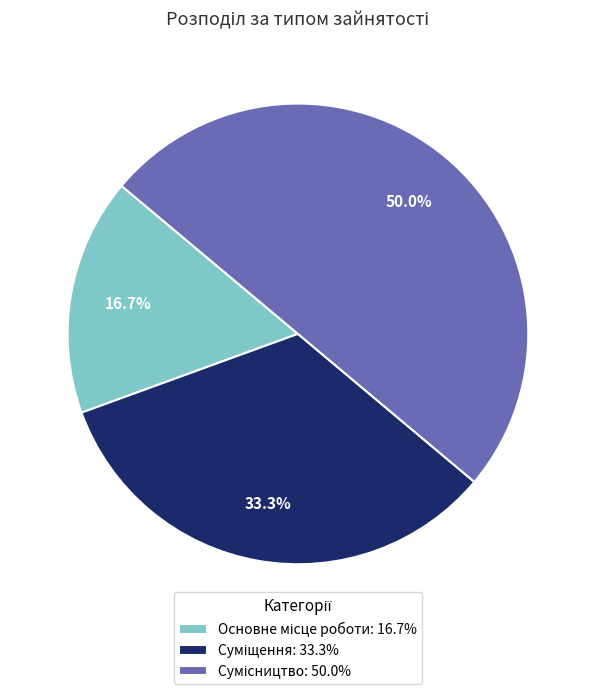

How many slices are in this pie chart?

3